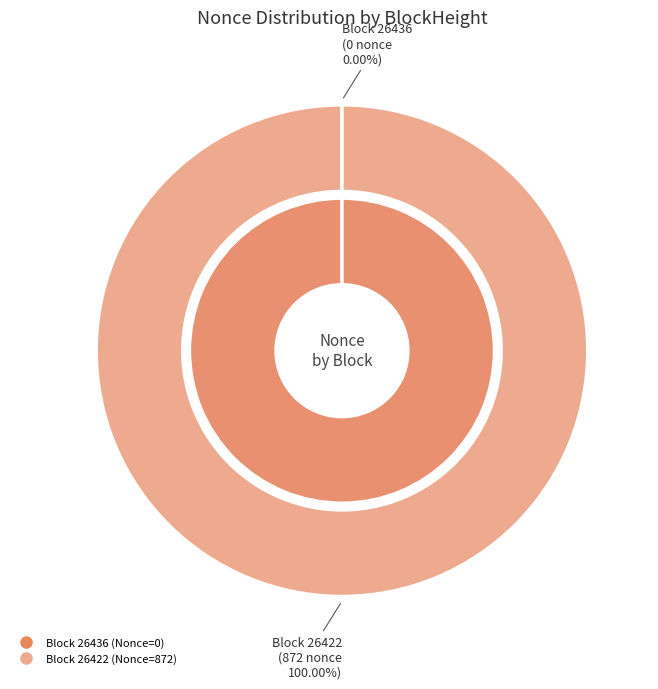

Rank the categories by value from lowest to highest.

26436, 26422